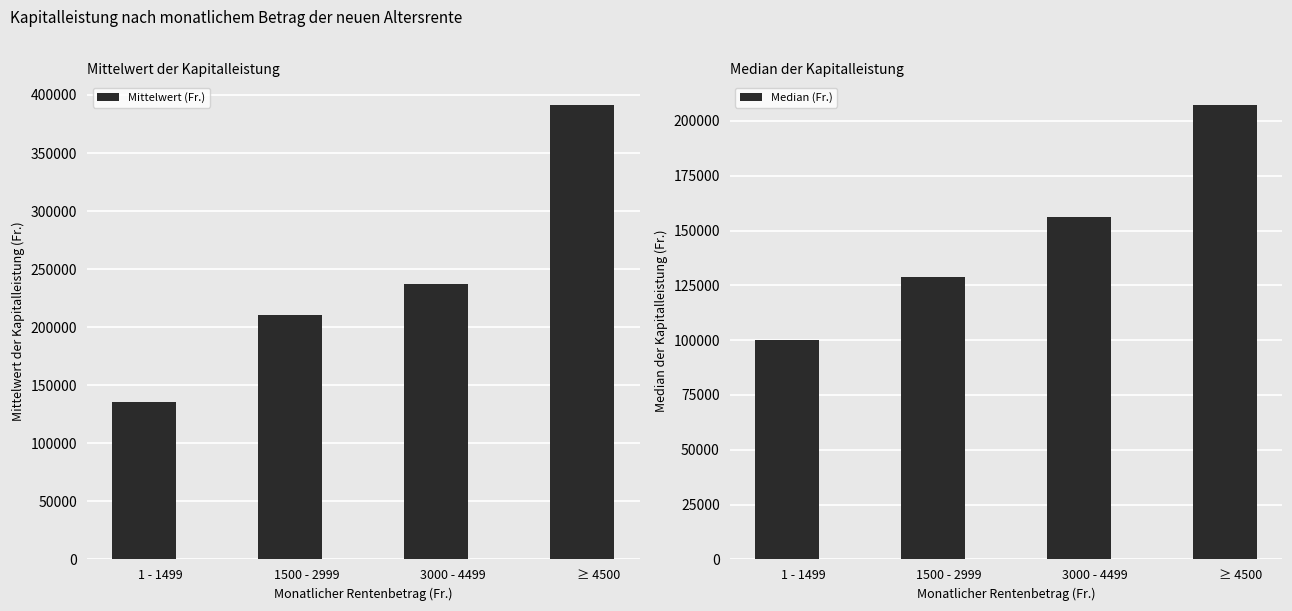

Reading left to right, extract all data points from this chart.

Mittelwert (Fr.): 135743.8	210705.8	237259.9	391310.4
Median (Fr.): 100000.0	128739.0	156303.0	207220.0